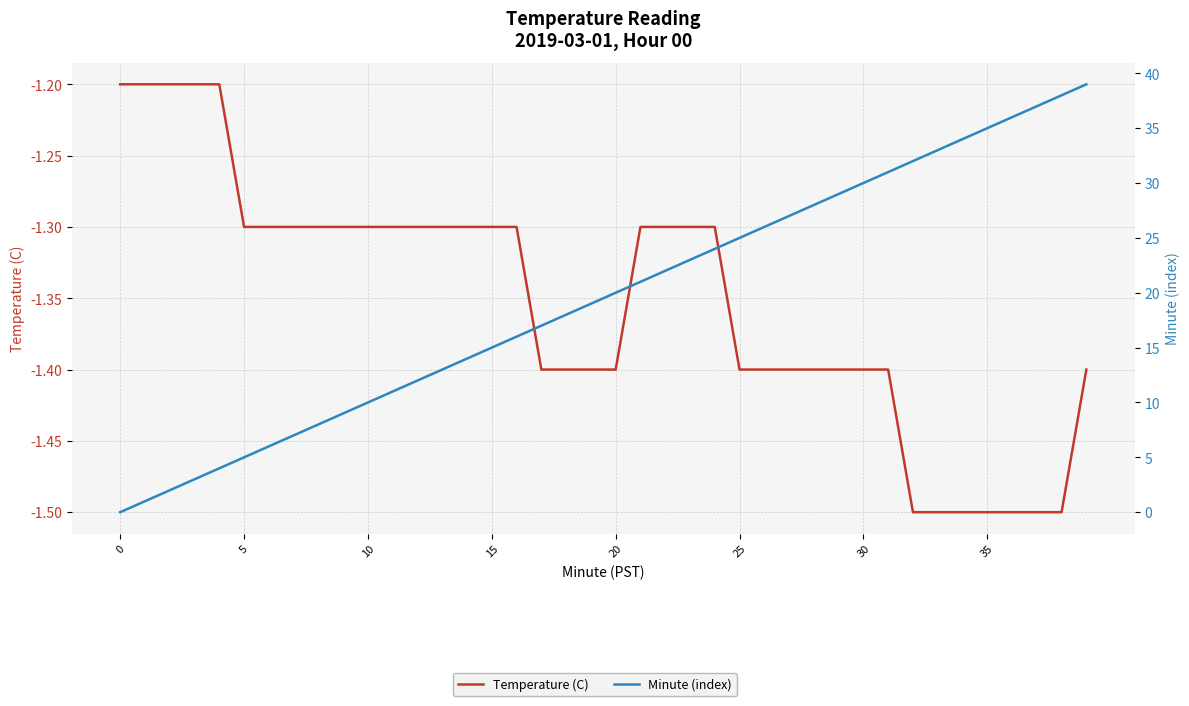

Which series has the largest range (max minus min)?

Minute (index)